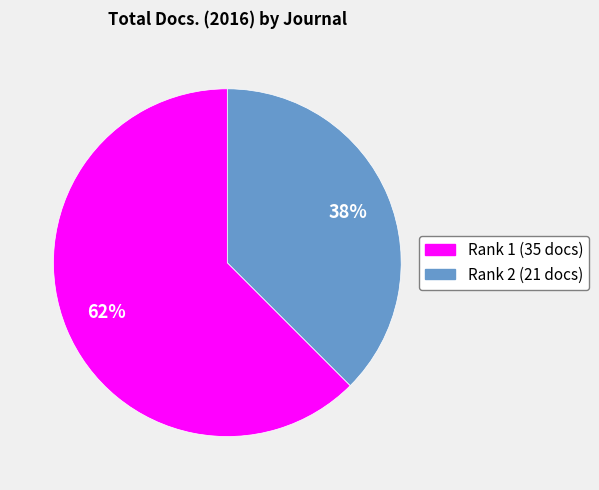

Does any single category account for the majority?

Yes